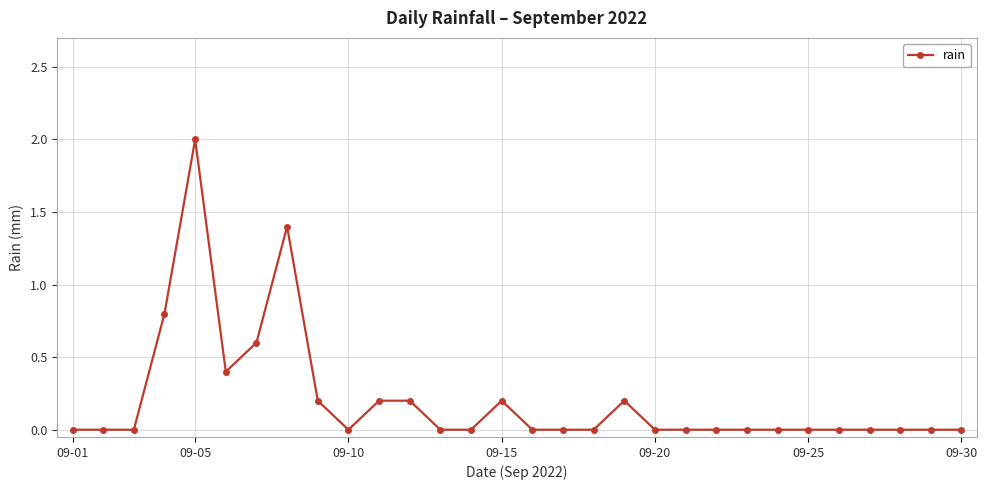

What is the sum of all values?

6.2